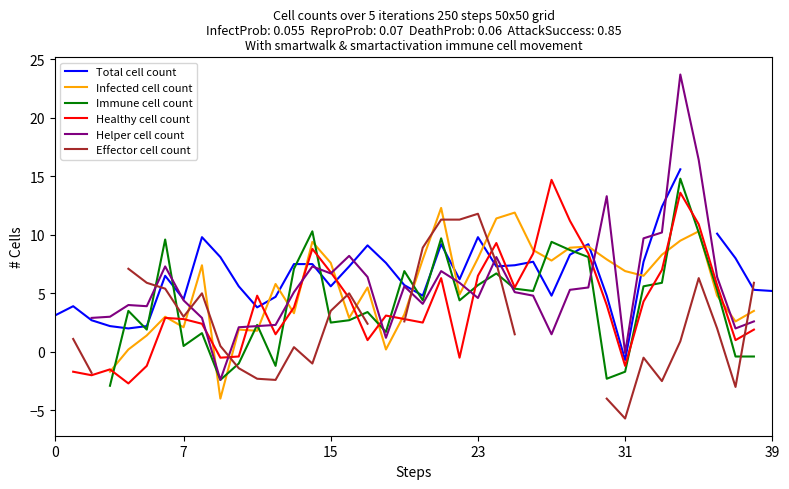

How many negative values does the Total cell count series have?

1